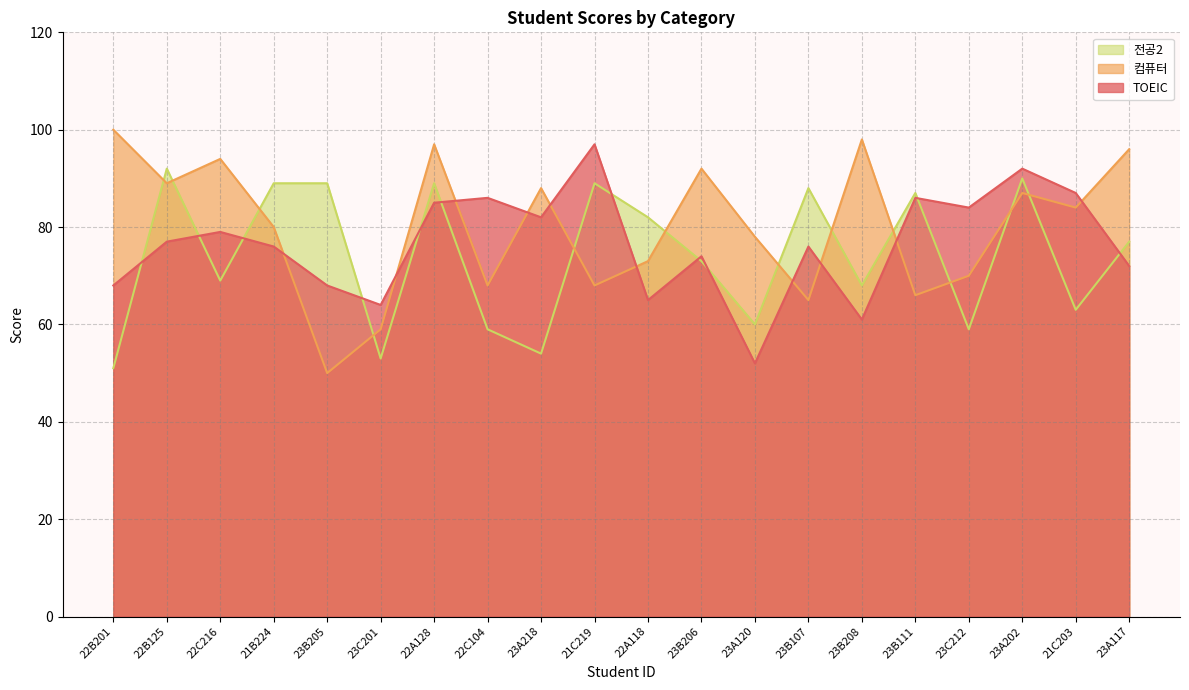

Rank the series by their maximum value, from highest to lowest.

컴퓨터, TOEIC, 전공2